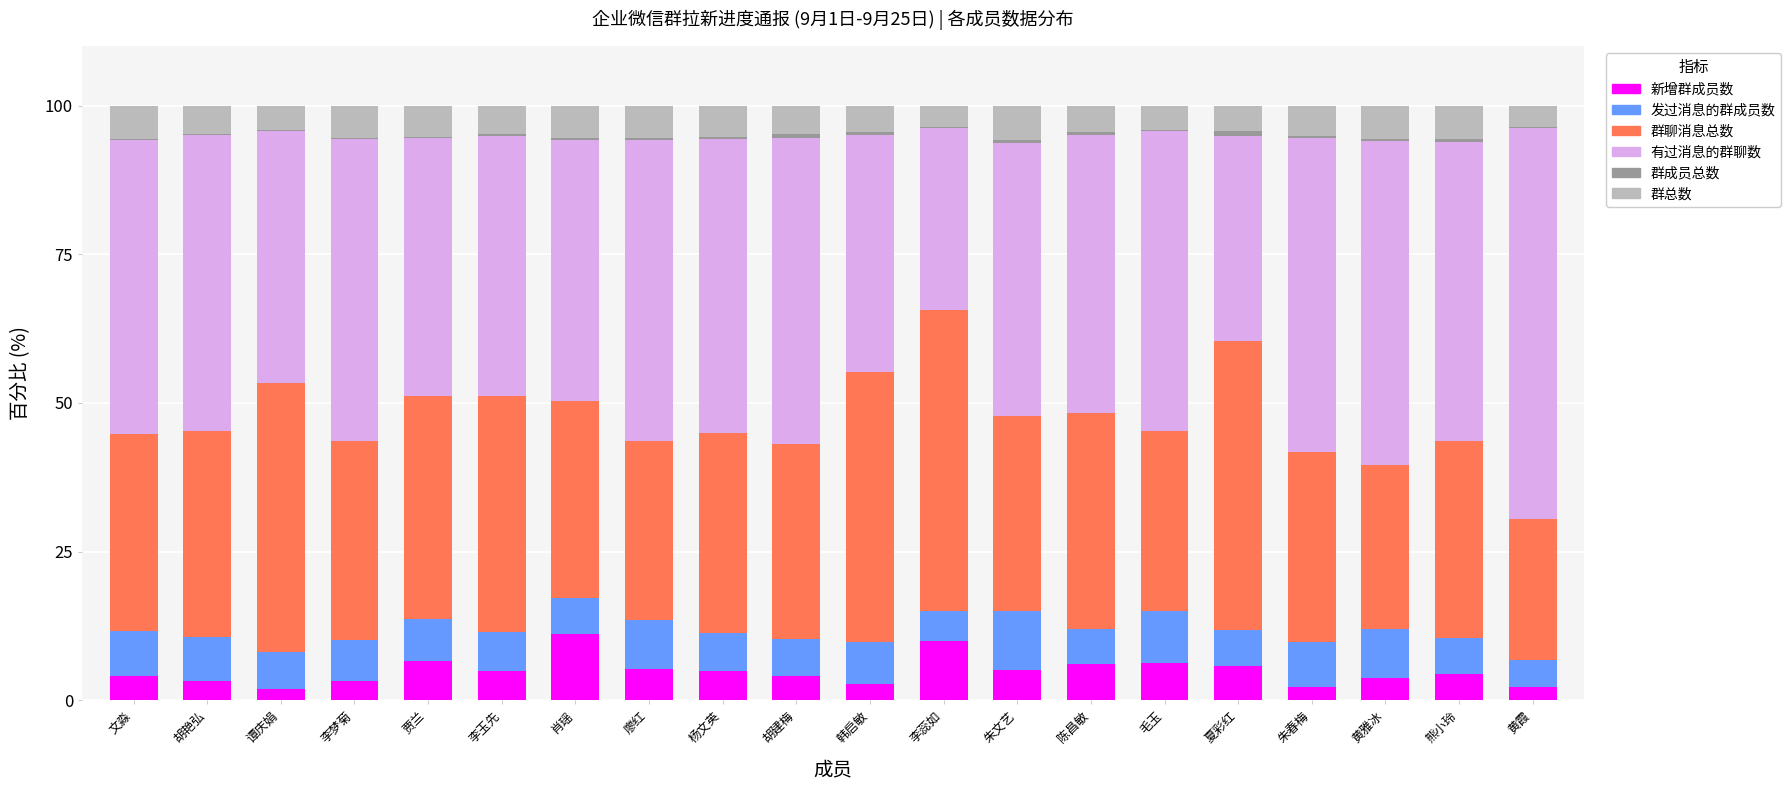

Count the number of categories in the chart.

20